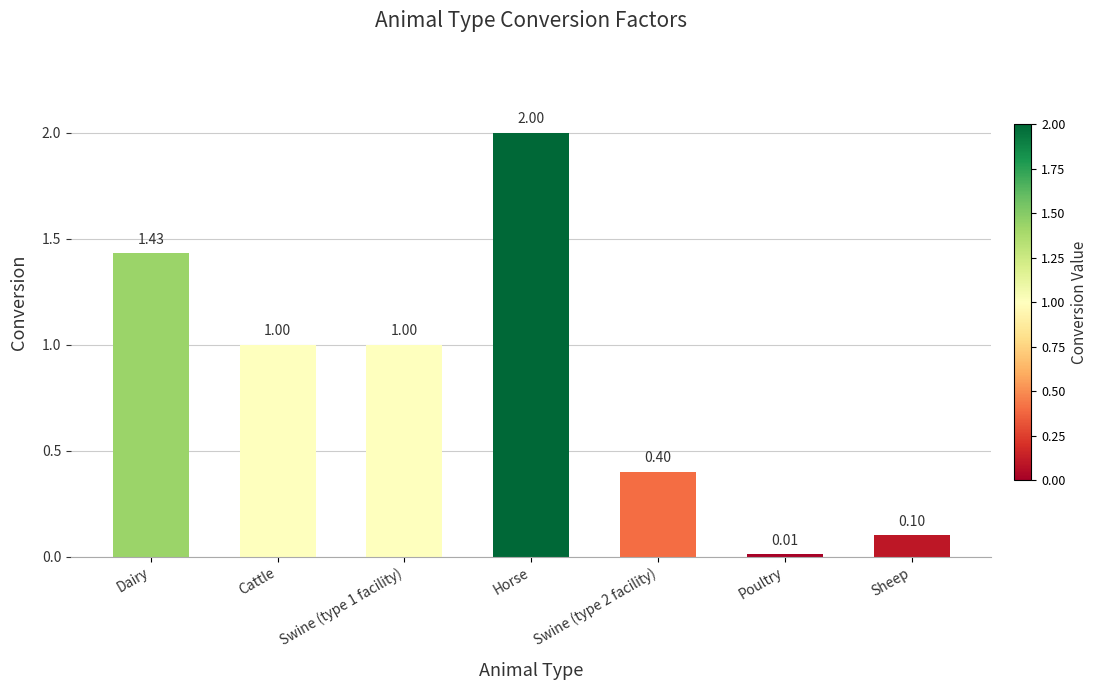

Which label corresponds to the largest value in the chart?

Horse